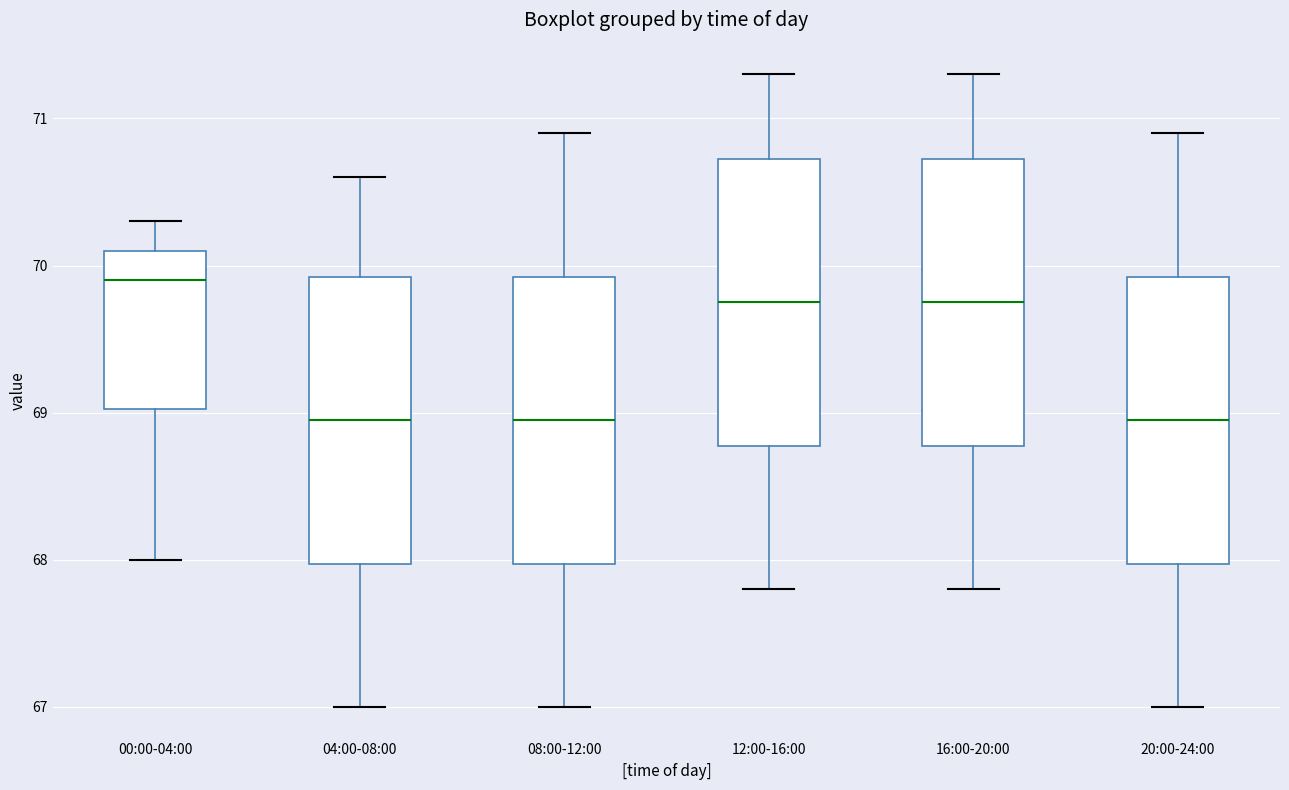

Reading left to right, read every box against the y-axis: the position of its median line, the range the box covers, and the ends of its whiskers. The values are not printed on the chart, so give them approximately, as read against the axis.

00:00-04:00: median 69.9, box 69.0 to 70.1, whiskers 68.0 to 70.3
04:00-08:00: median 69.0, box 68.0 to 69.9, whiskers 67.0 to 70.6
08:00-12:00: median 69.0, box 68.0 to 69.9, whiskers 67.0 to 70.9
12:00-16:00: median 69.8, box 68.8 to 70.7, whiskers 67.8 to 71.3
16:00-20:00: median 69.8, box 68.8 to 70.7, whiskers 67.8 to 71.3
20:00-24:00: median 69.0, box 68.0 to 69.9, whiskers 67.0 to 70.9